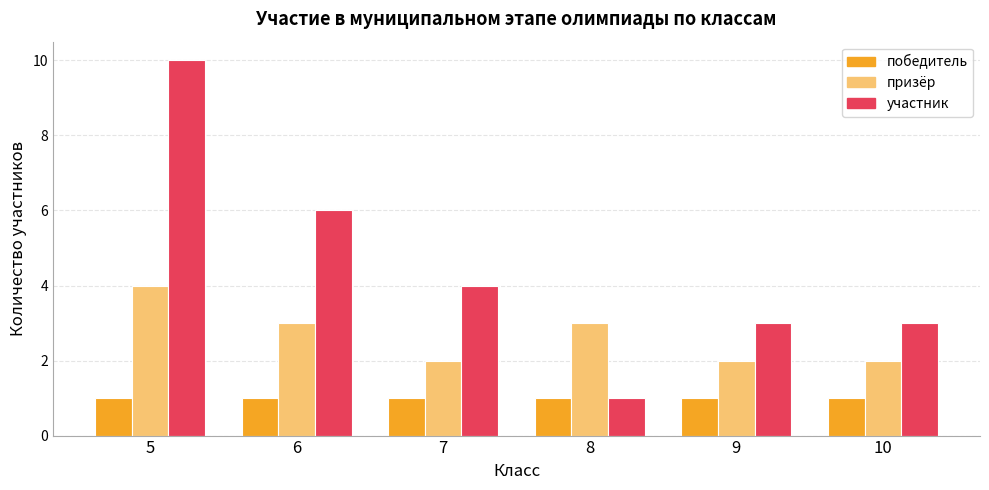

Which series changed the most between 7 and 10?

участник